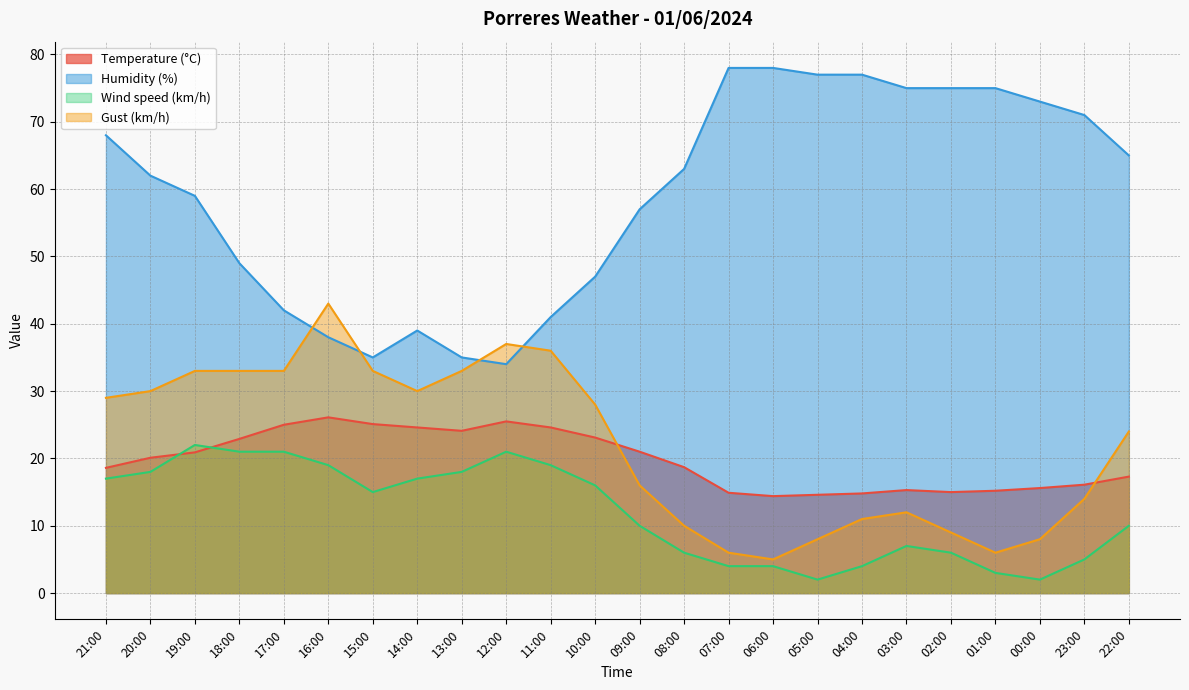

Is it true that Gust (km/h) equals 9.6 at 16:00?

False